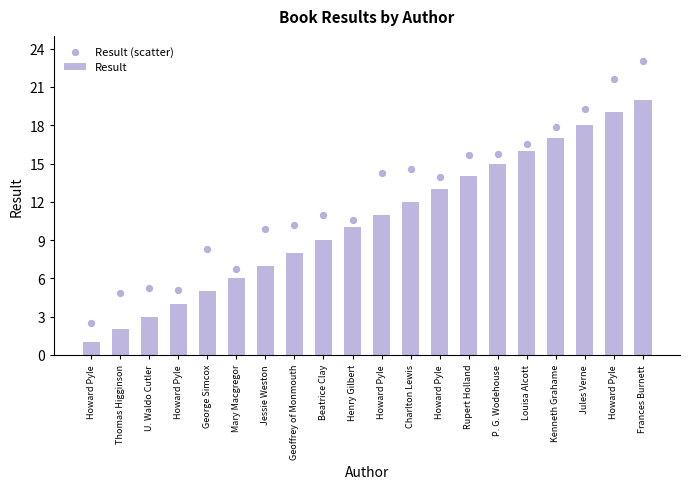

Which series reaches the maximum Y coordinate?

Result (scatter)